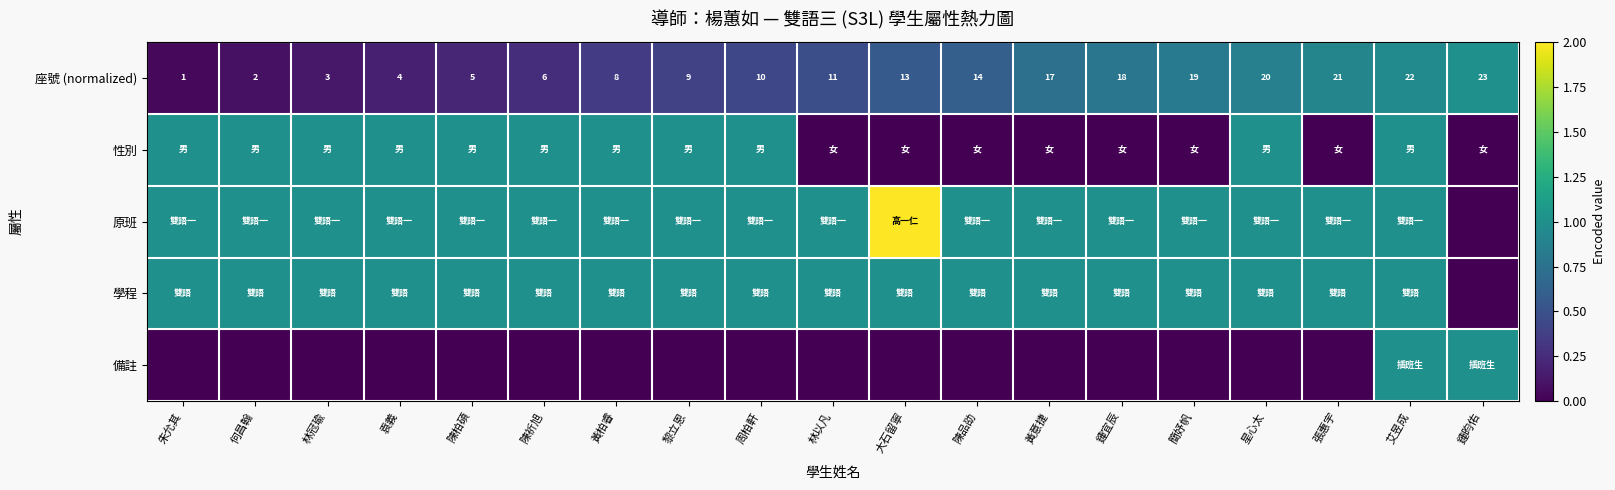

What is the sum of all 座號 (normalized) values?

226